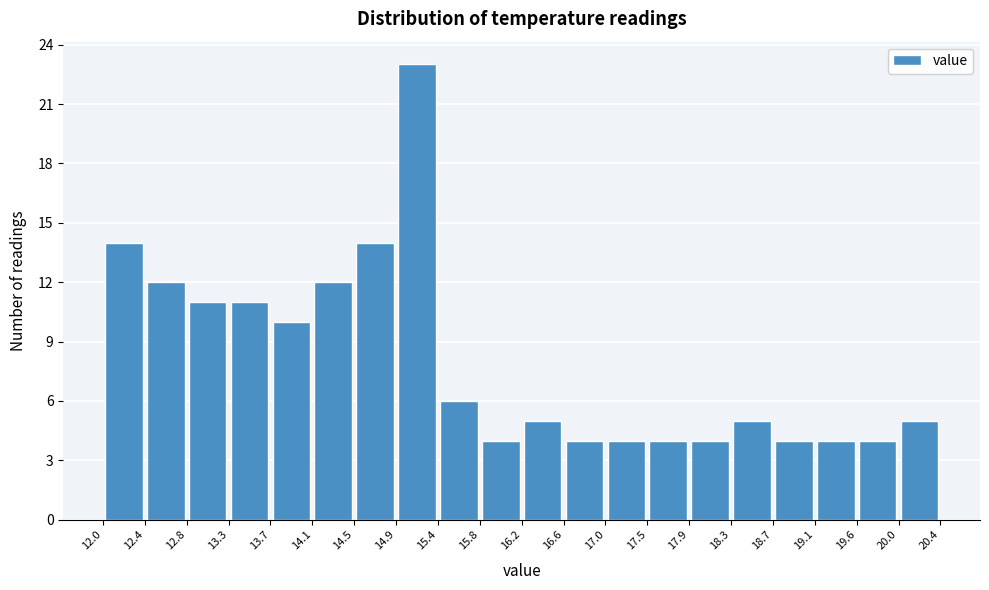

Which range on the x-axis has the tallest bar?

14.9 to 15.4